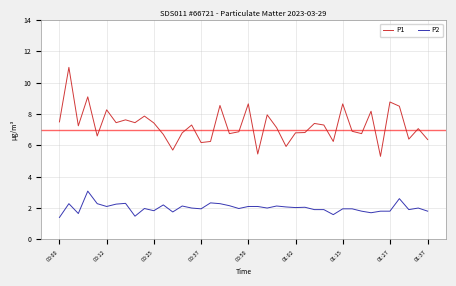

What is the maximum value for P1?

11.0